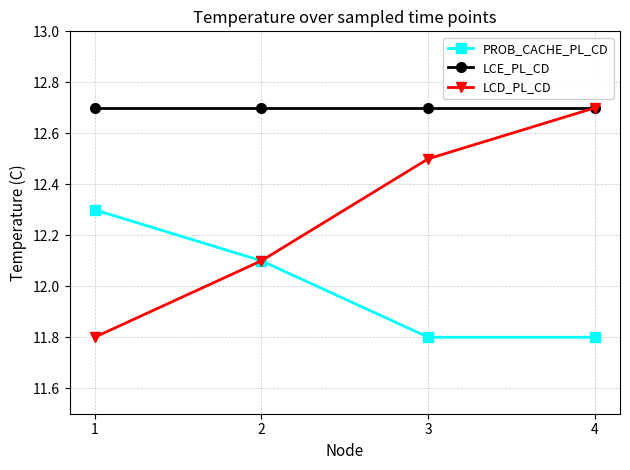

At how many categories does at least one series exceed 12?

4